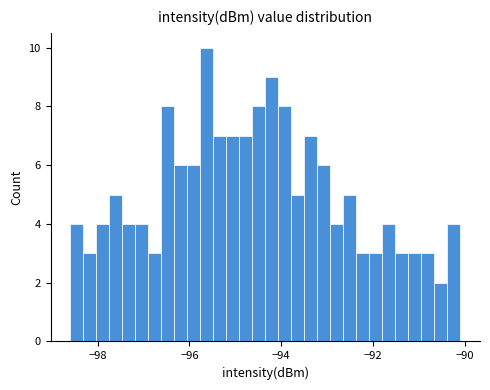

Around what value on the x-axis is the tallest bar? Give the approximate position of its centre, as read against the axis.

-95.6